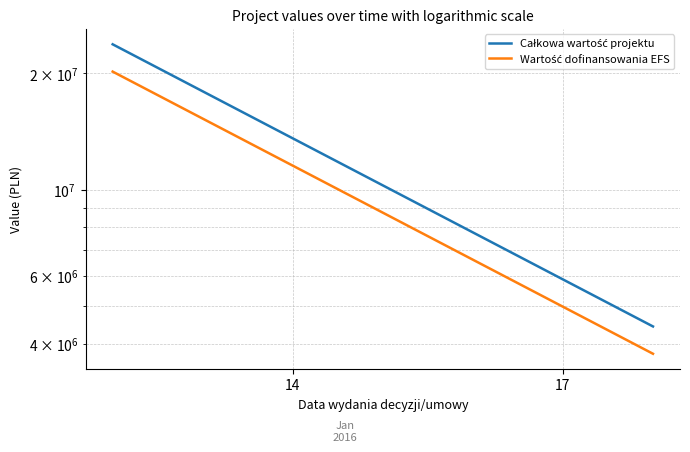

Rank the series at 17 from lowest to highest value.

Wartość dofinansowania EFS, Całkowa wartość projektu